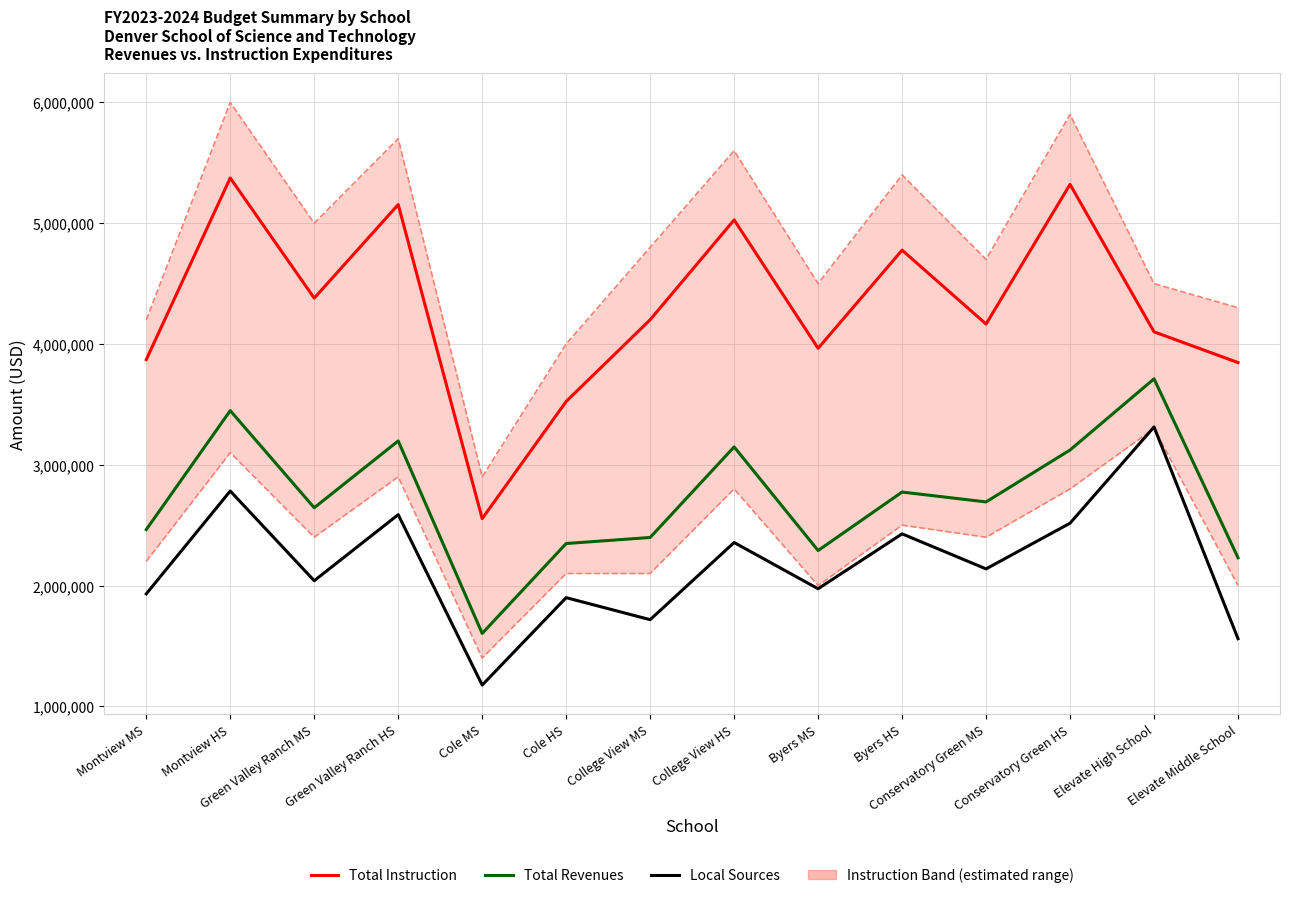

What position from the right is College View MS?

8